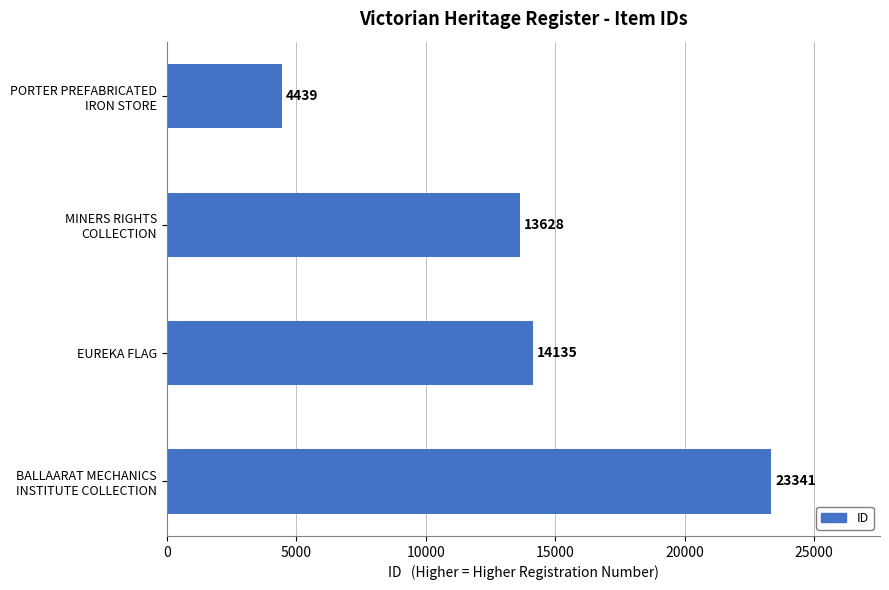

Reading top to bottom, extract all data points from this chart.

4439	13628	14135	23341